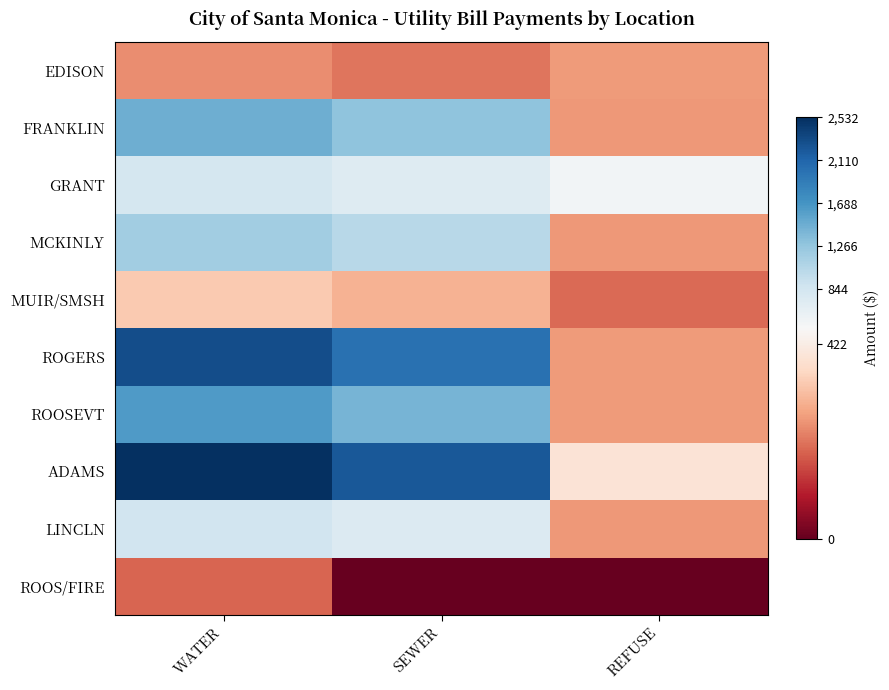

Between REFUSE and WATER, which is larger?

REFUSE